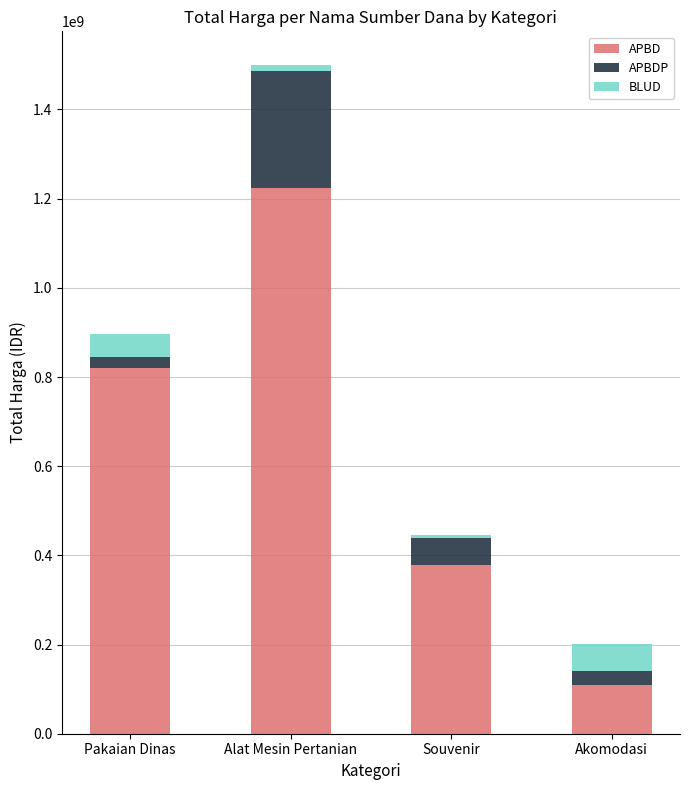

What is the difference between the maximum and minimum values in the APBD series?

1114682000